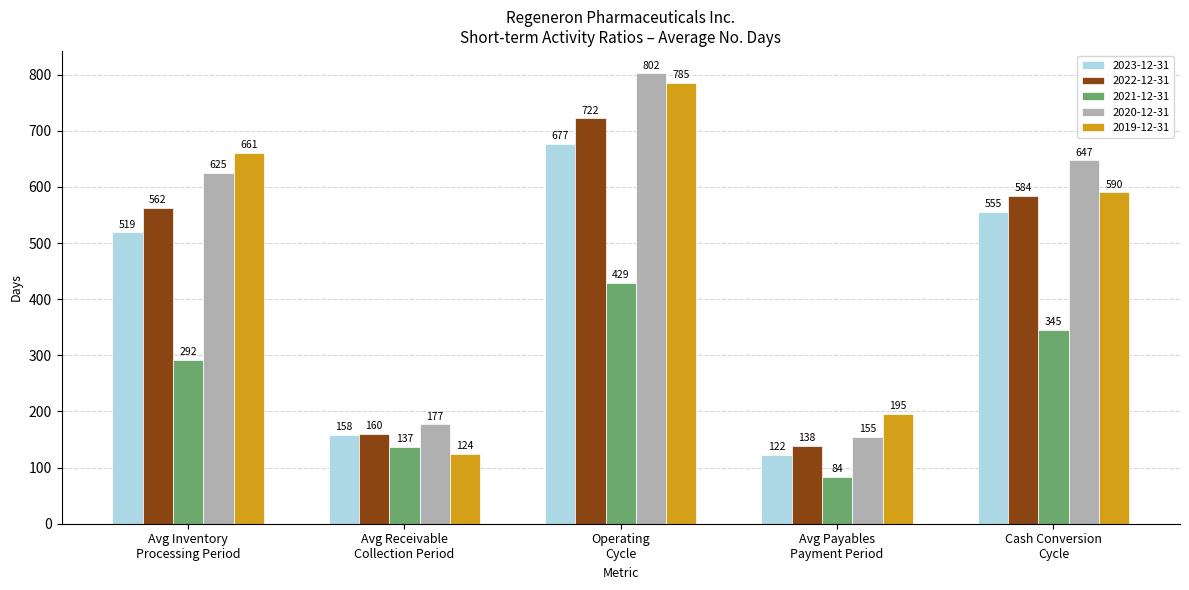

Reading left to right, transcribe all the data shown in this chart.

2023-12-31: 519	158	677	122	555
2022-12-31: 562	160	722	138	584
2021-12-31: 292	137	429	84	345
2020-12-31: 625	177	802	155	647
2019-12-31: 661	124	785	195	590